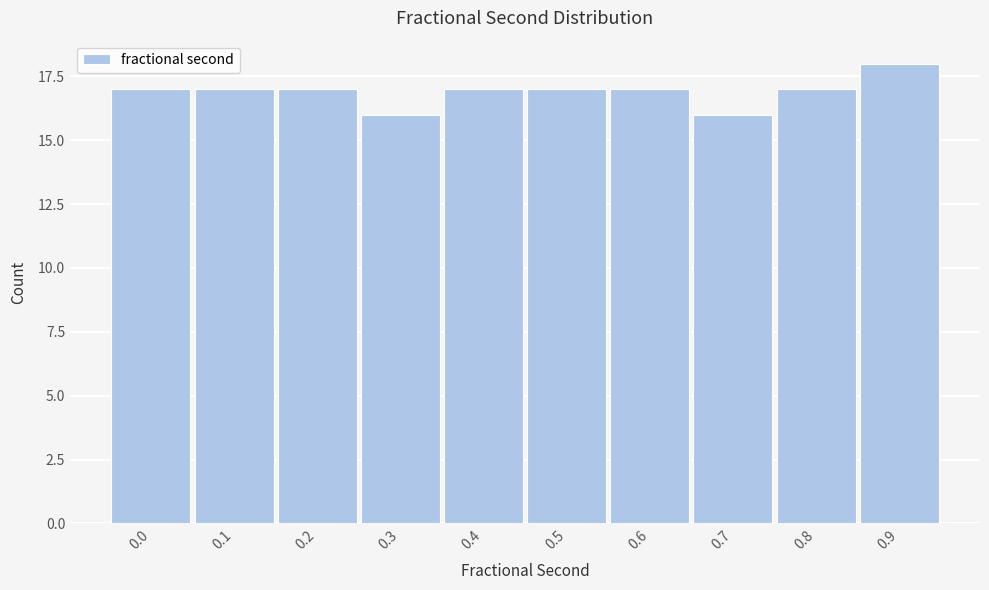

Reading right to left, transcribe all the data shown in this chart.

18	17	16	17	17	17	16	17	17	17